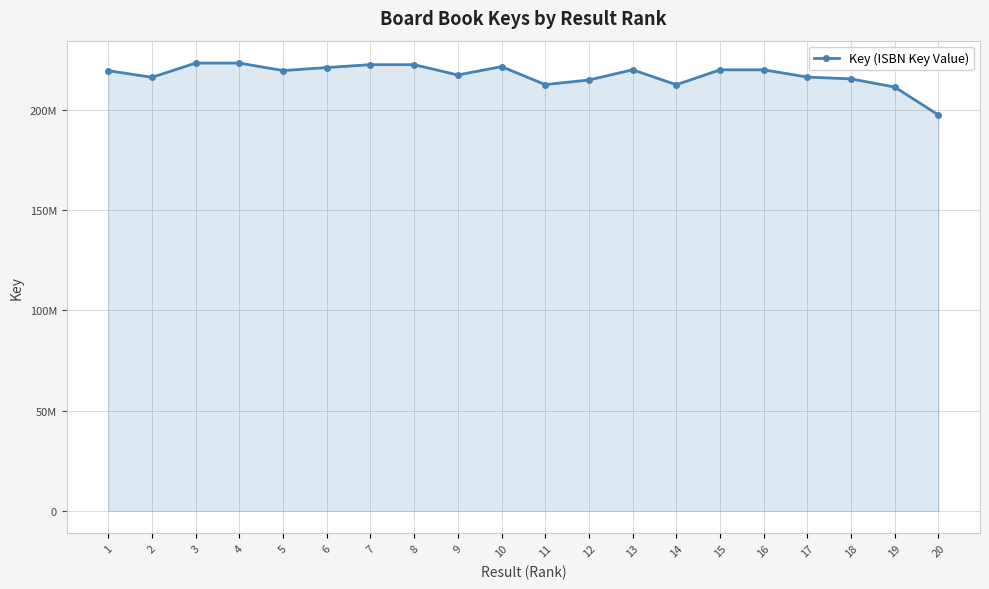

Where is the first local maximum?

3